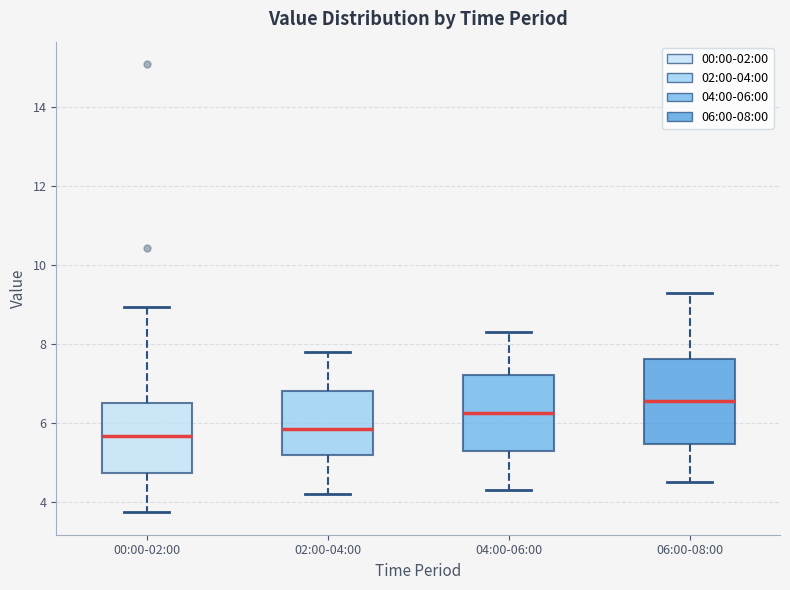

Reading left to right, transcribe this box plot: for each box, give where its median line is, the range the box spans, and where its two whiskers end, as read against the y-axis. The values are not printed on the chart, so give them approximately, as read against the axis.

00:00-02:00: median 5.6, box 4.8 to 6.6, whiskers 3.8 to 9.0
02:00-04:00: median 5.8, box 5.2 to 6.8, whiskers 4.2 to 7.8
04:00-06:00: median 6.2, box 5.2 to 7.2, whiskers 4.4 to 8.4
06:00-08:00: median 6.6, box 5.4 to 7.6, whiskers 4.6 to 9.4